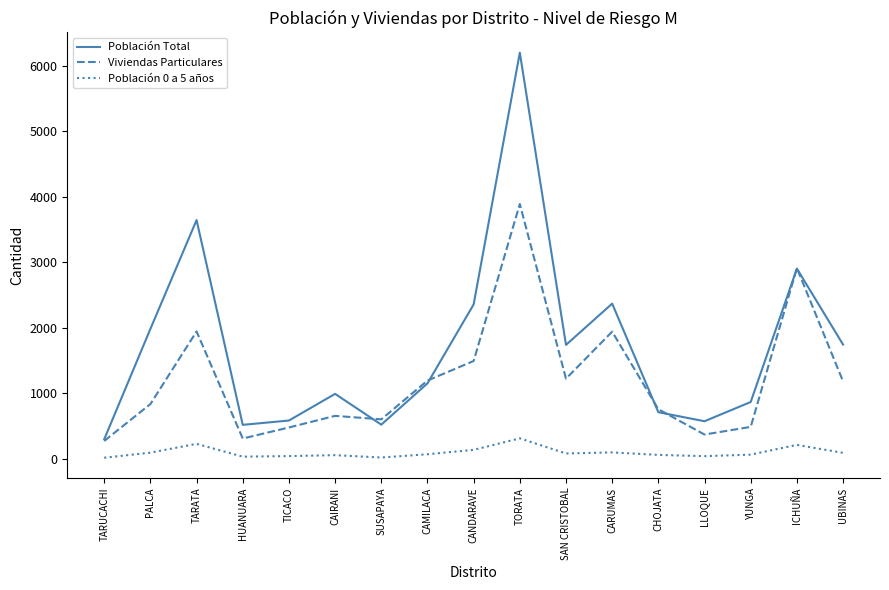

What is the difference between the highest and lowest values at CAIRANI?

936